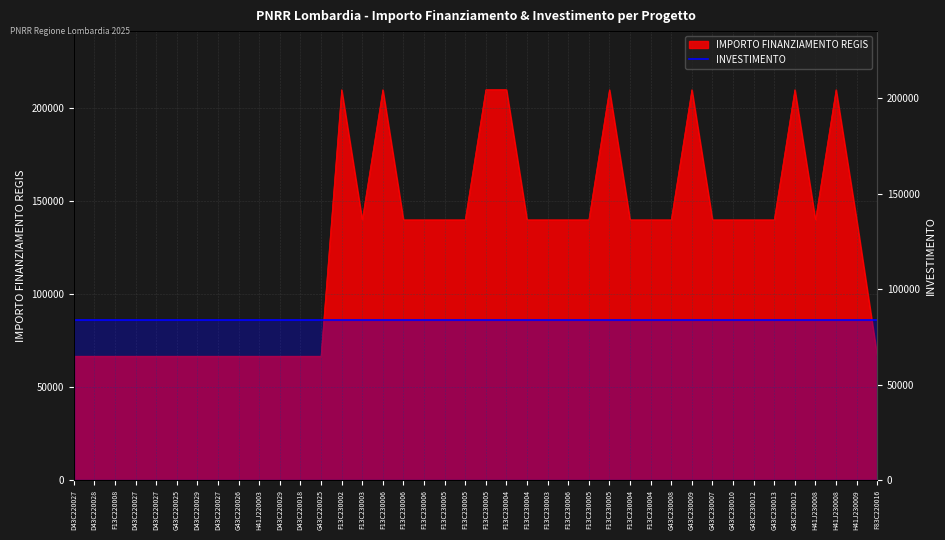

The value at F13C230005 is 65048.8. True or false?

False